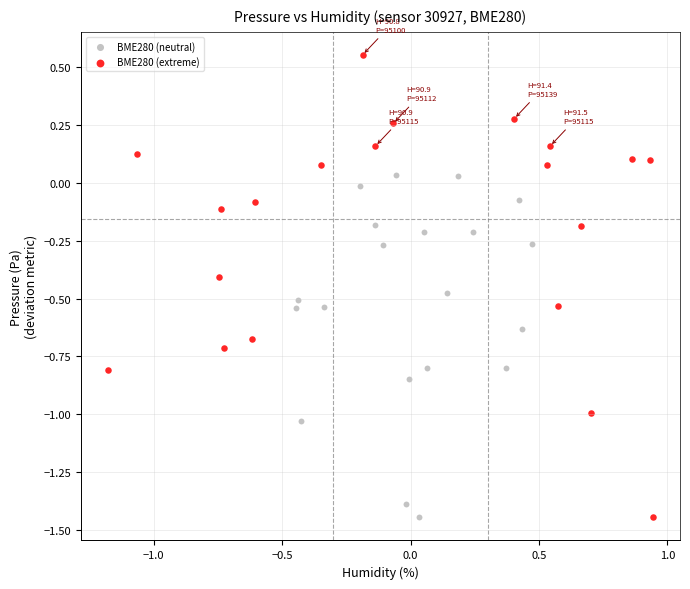

Which series has the widest spread of Y values?

BME280 (extreme)